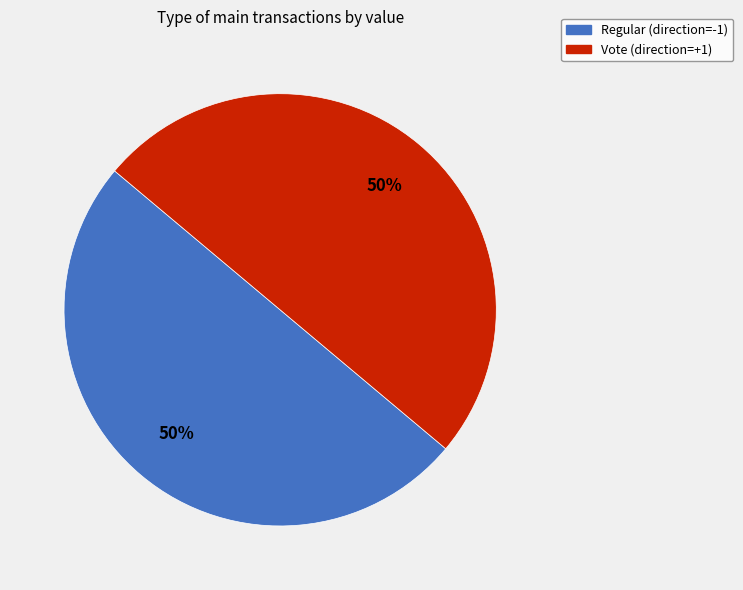

How many segments does this pie chart have?

2